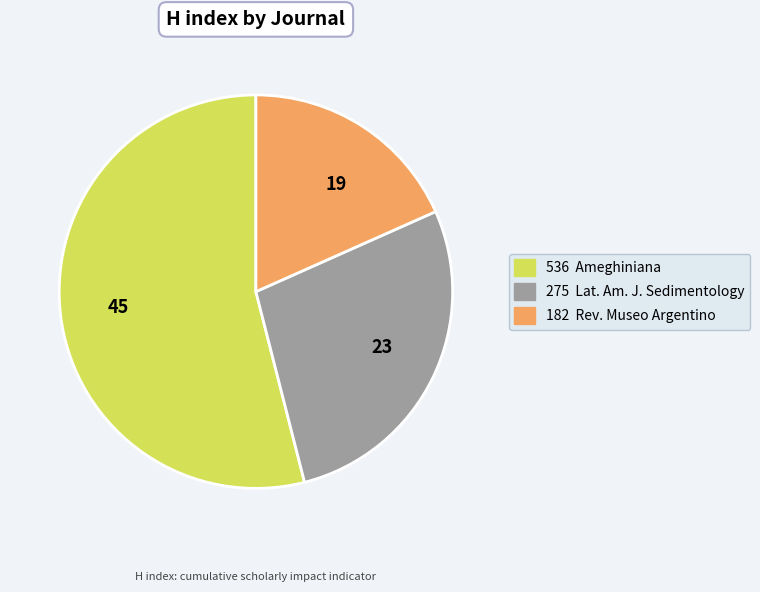

Is there a majority slice in this chart?

Yes